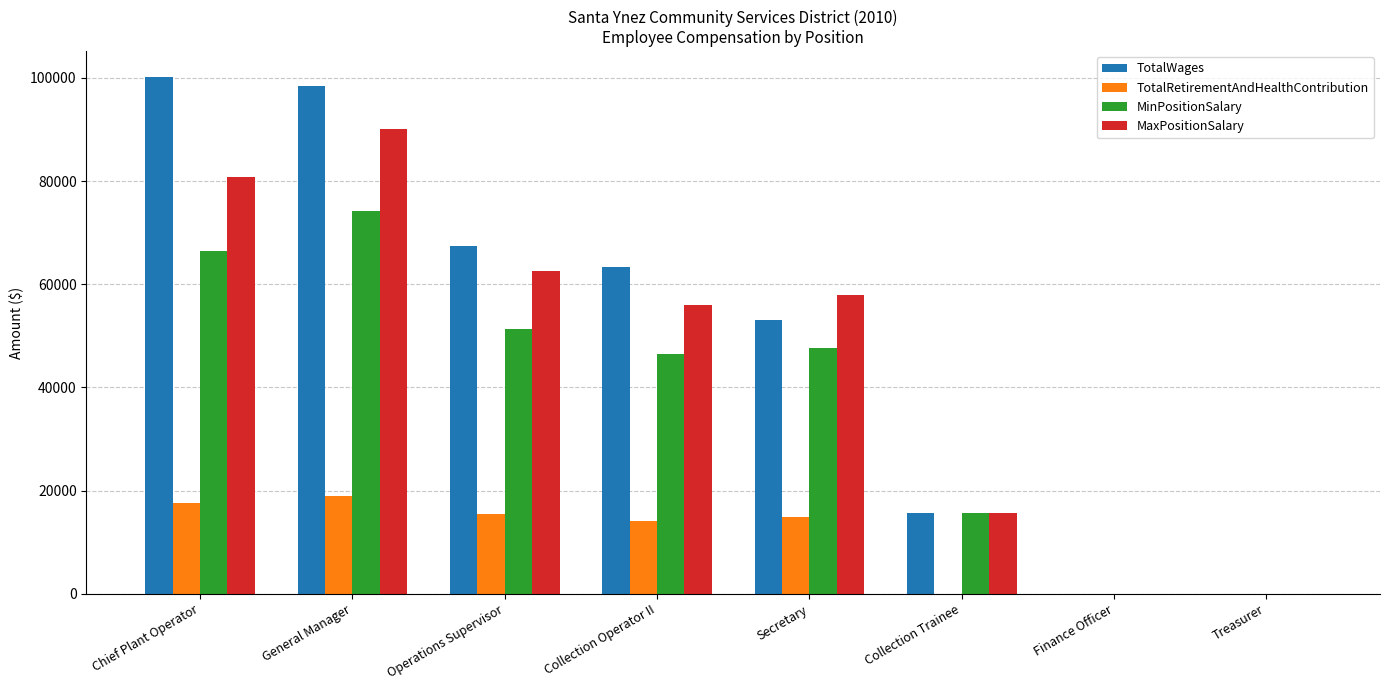

Is the value of MaxPositionSalary at Chief Plant Operator greater than the value of TotalWages at Chief Plant Operator?

No